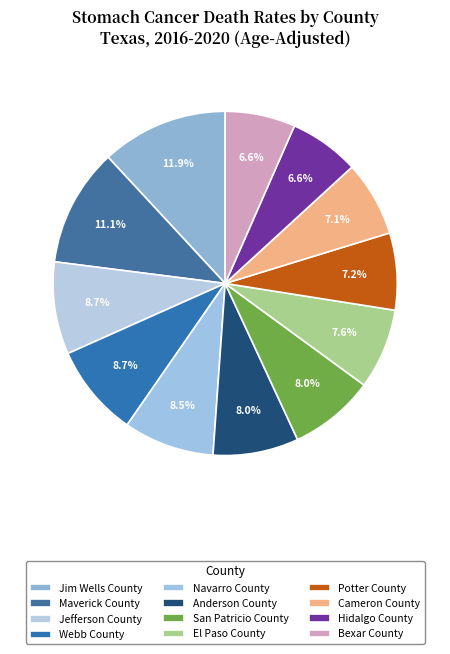

To the nearest percent, what is the average slice percentage?

8%